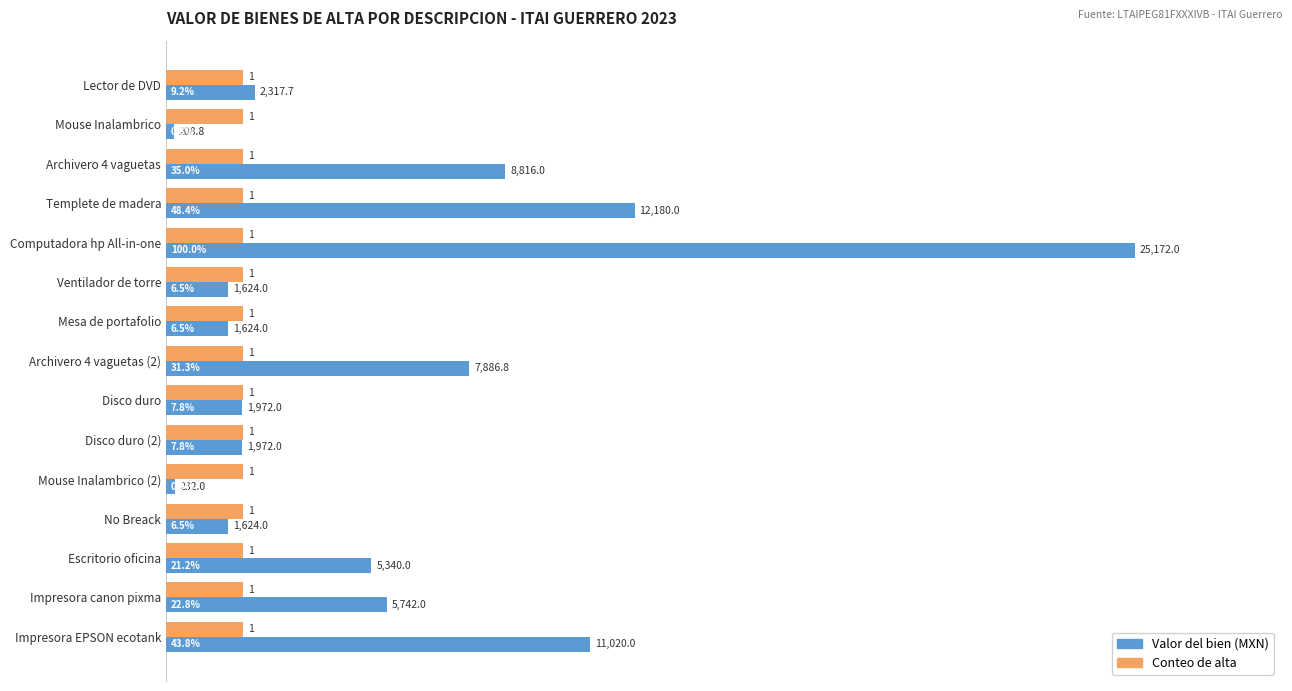

What are all the series names shown in the legend?

Valor del bien (MXN), Conteo de alta